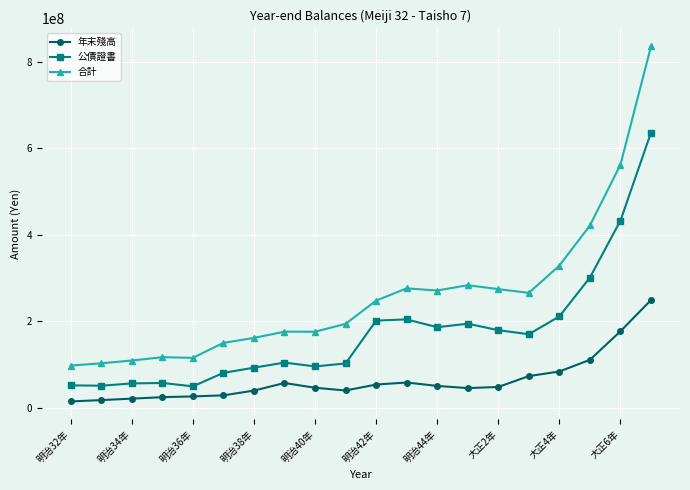

What is the sum of all 公債證書 values?

3450707657